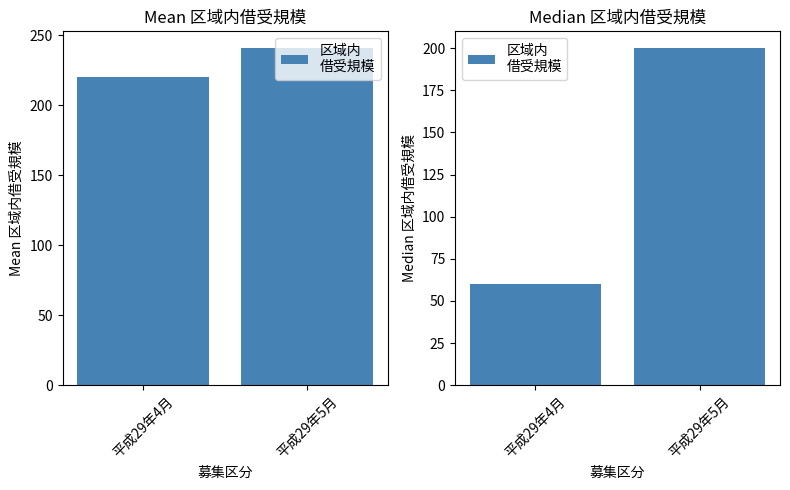

Are the bars grouped side by side (vs. stacked)?

No